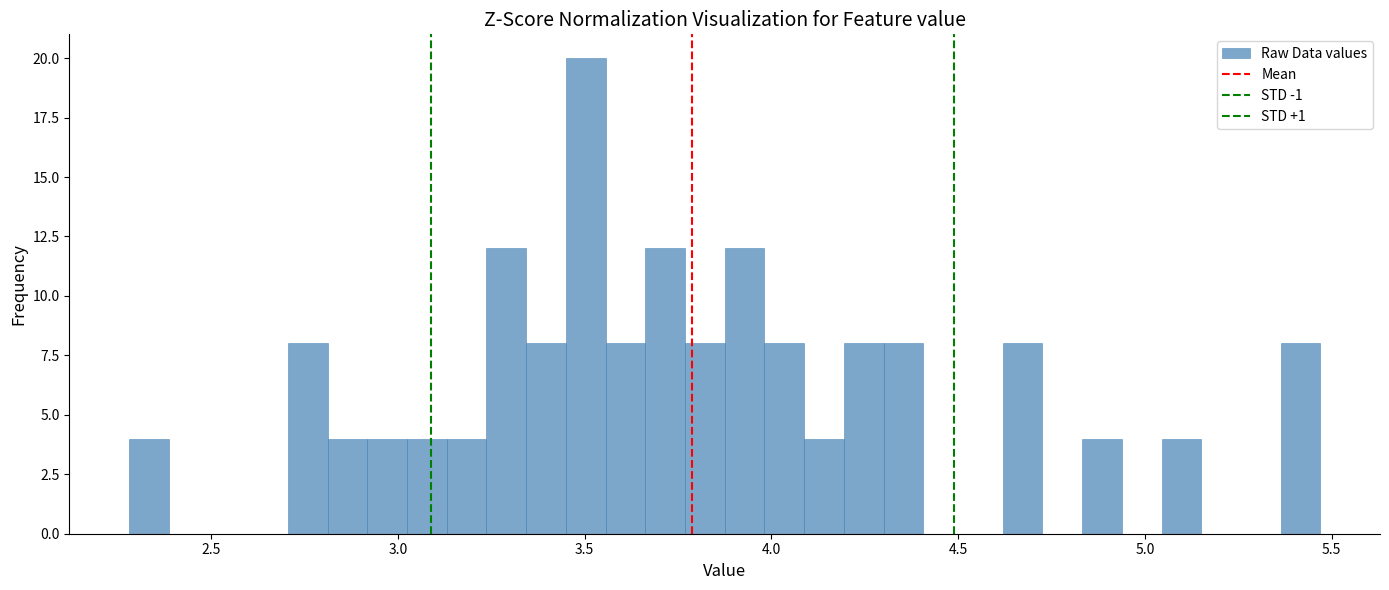

Read against the x-axis, roughly where is the centre of the tallest bar?

3.50